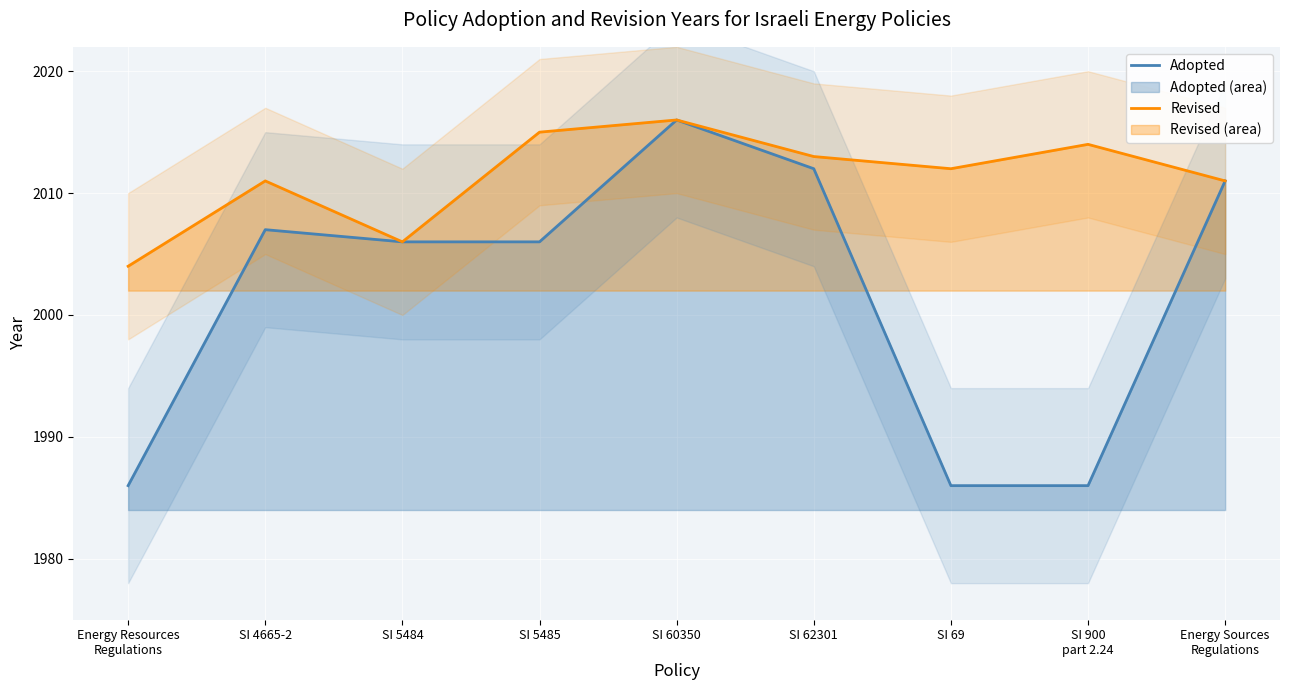

Which has a higher value, SI 69 or SI 4665-2?

SI 4665-2